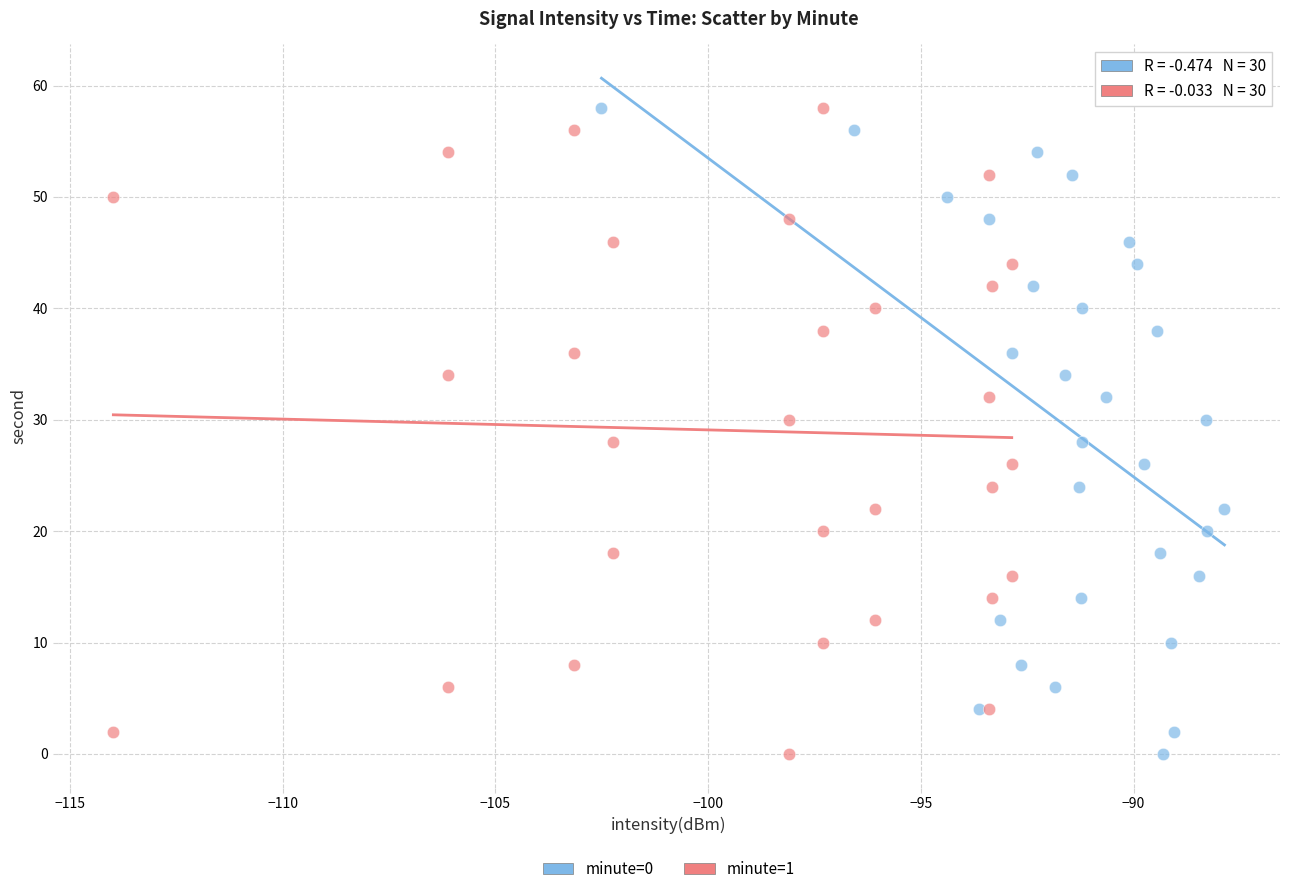

What are all the series names shown in the legend?

minute=0, minute=1